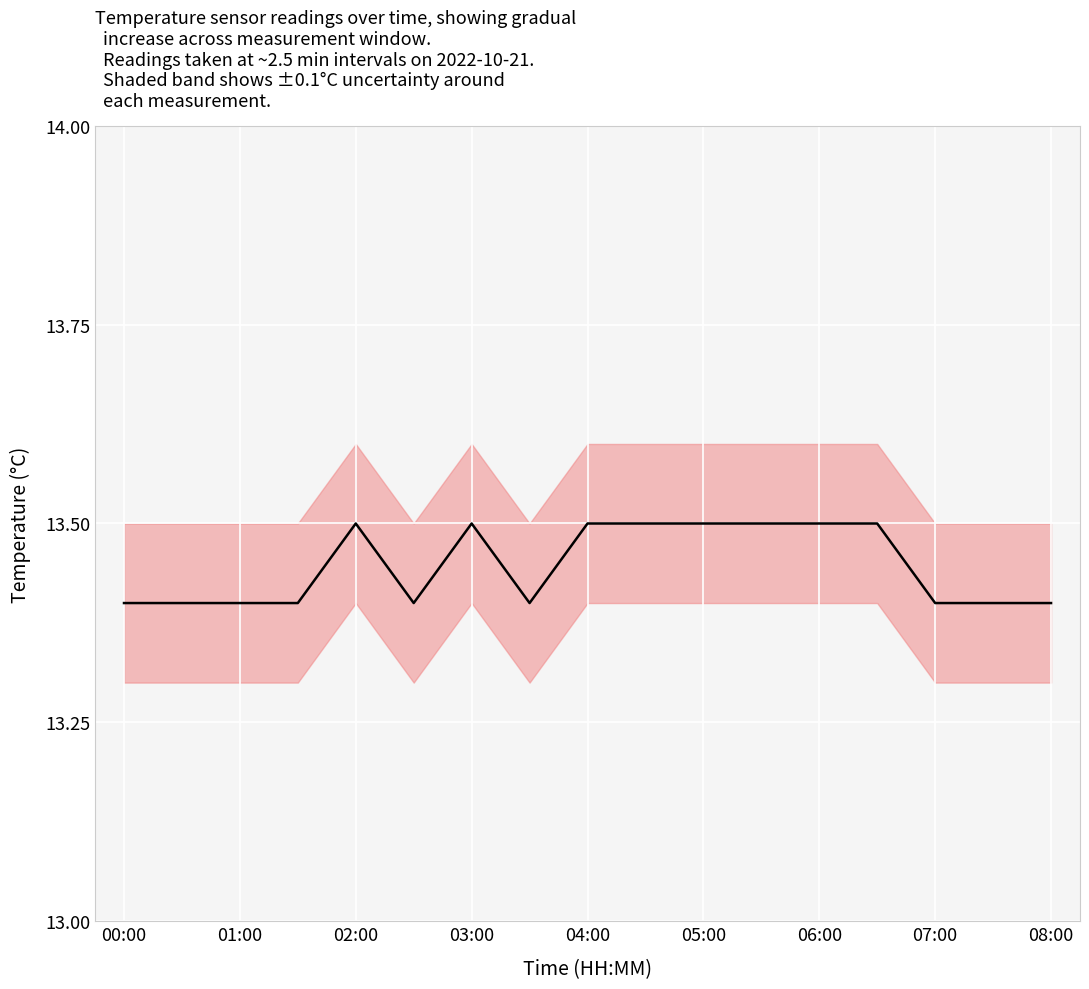

How many distinct data groups are displayed?

1